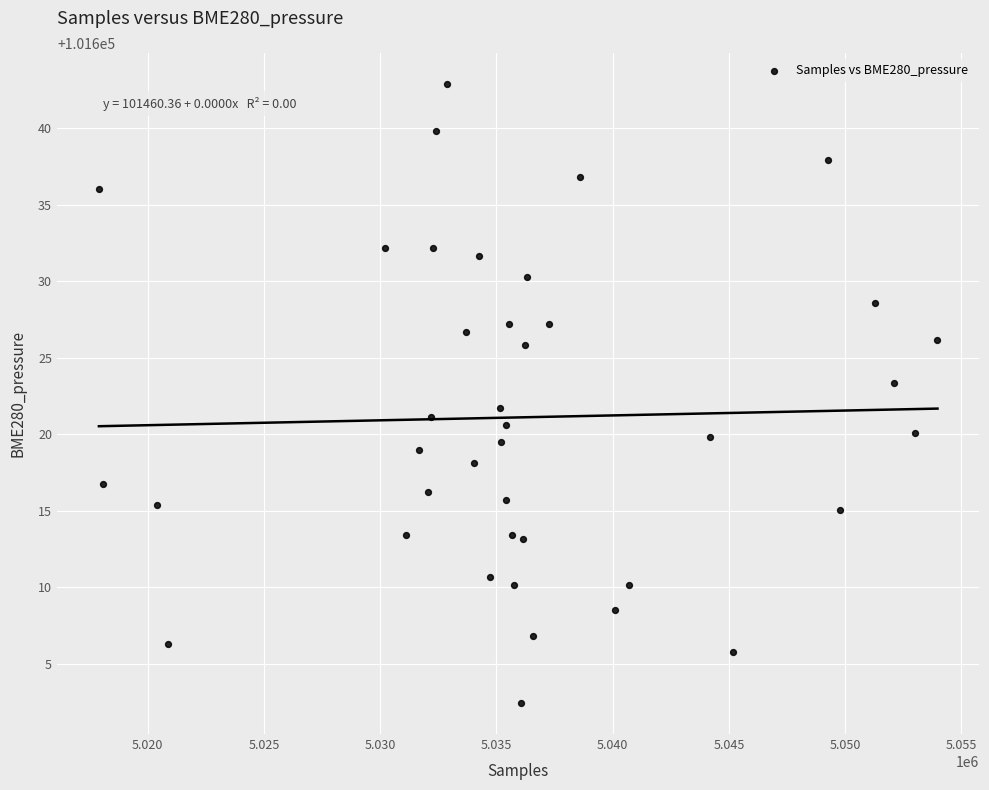

What is the range of Y values (max minus min)?

40.4